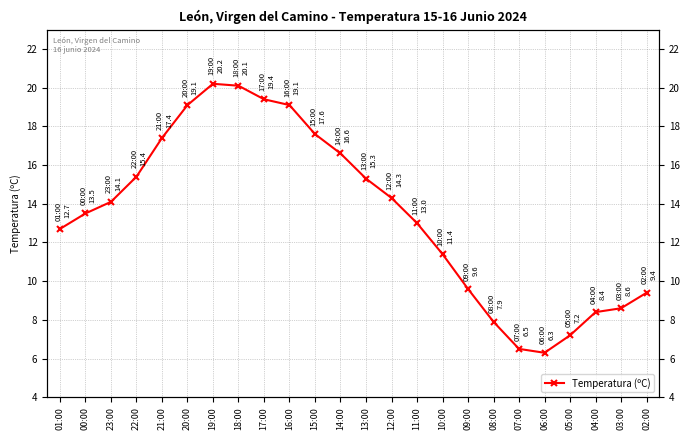

Reading left to right, transcribe all the data shown in this chart.

01:00=12.7	00:00=13.5	23:00=14.1	22:00=15.4	21:00=17.4	20:00=19.1	19:00=20.2	18:00=20.1	17:00=19.4	16:00=19.1	15:00=17.6	14:00=16.6	13:00=15.3	12:00=14.3	11:00=13.0	10:00=11.4	09:00=9.6	08:00=7.9	07:00=6.5	06:00=6.3	05:00=7.2	04:00=8.4	03:00=8.6	02:00=9.4